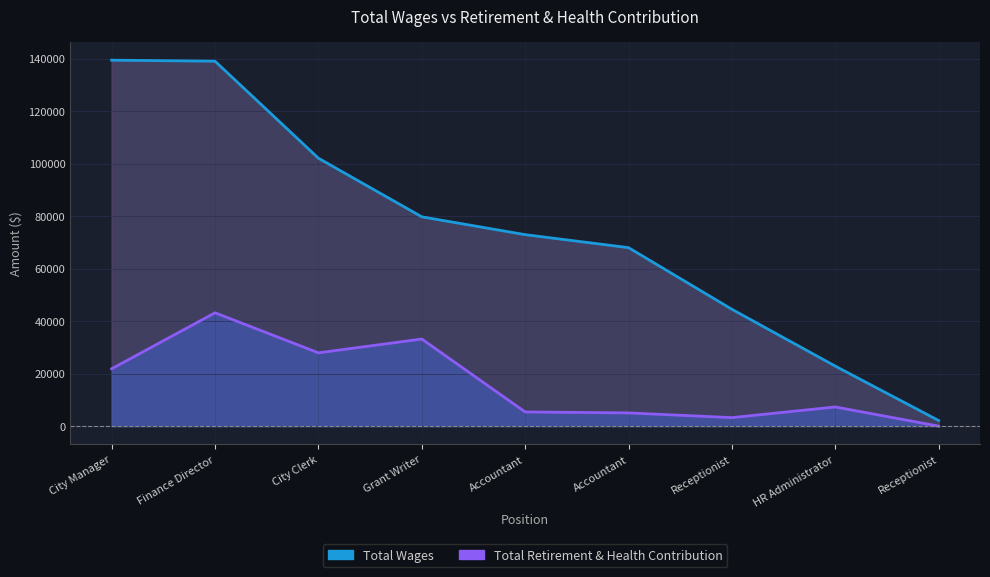

True or false: Total Wages and Total Retirement & Health Contribution intersect in this chart.

False